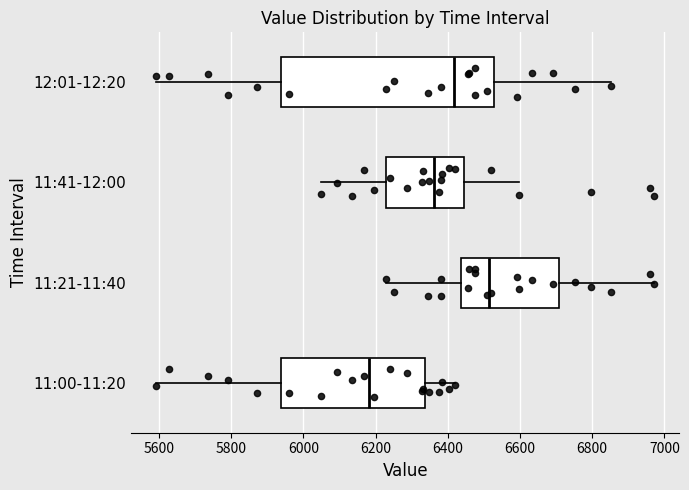

Reading bottom to top, transcribe this box plot: for each box, give where its median line is, the range the box spans, and where its two whiskers end, as read against the x-axis. The values are not printed on the chart, so give them approximately, as read against the axis.

11:00-11:20: median 6180, box 5940 to 6340, whiskers 5600 to 6420
11:21-11:40: median 6520, box 6440 to 6700, whiskers 6220 to 6980
11:41-12:00: median 6360, box 6220 to 6440, whiskers 6040 to 6600
12:01-12:20: median 6420, box 5940 to 6520, whiskers 5600 to 6860